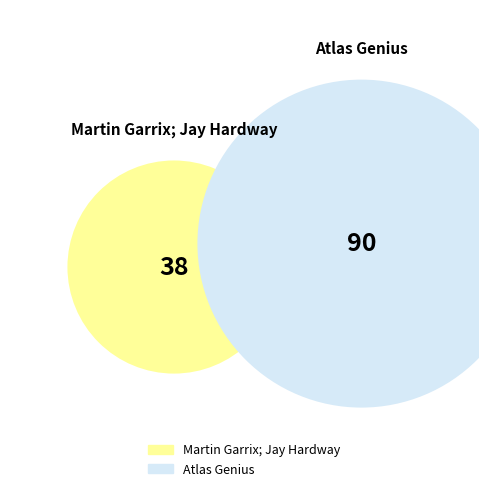

To the nearest percent, what portion does Atlas Genius represent?

70%